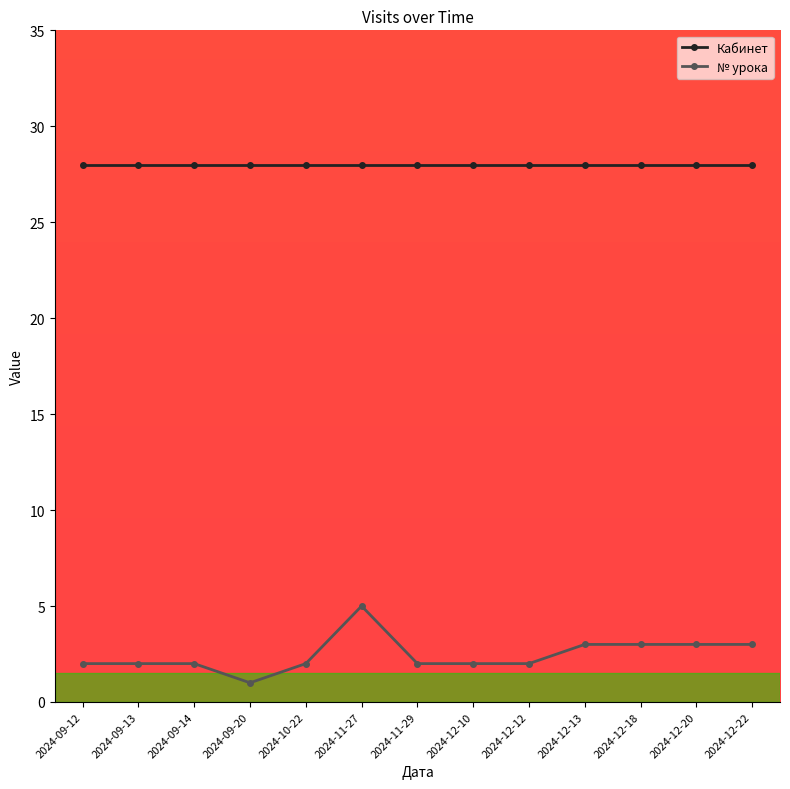

True or false: Кабинет has a value of 9 at 2024-12-10.

False